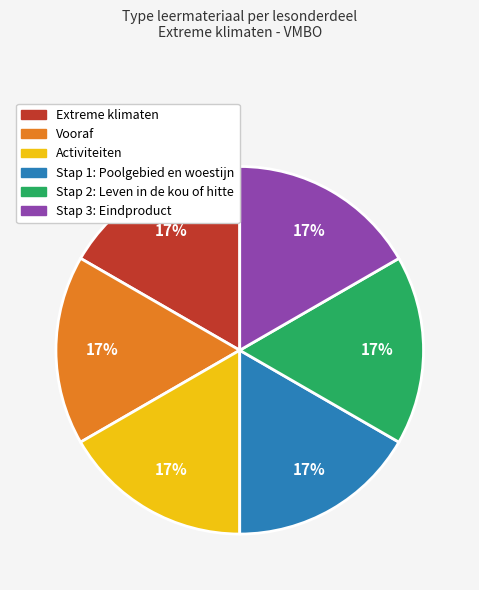

Count the number of slices in the pie.

6